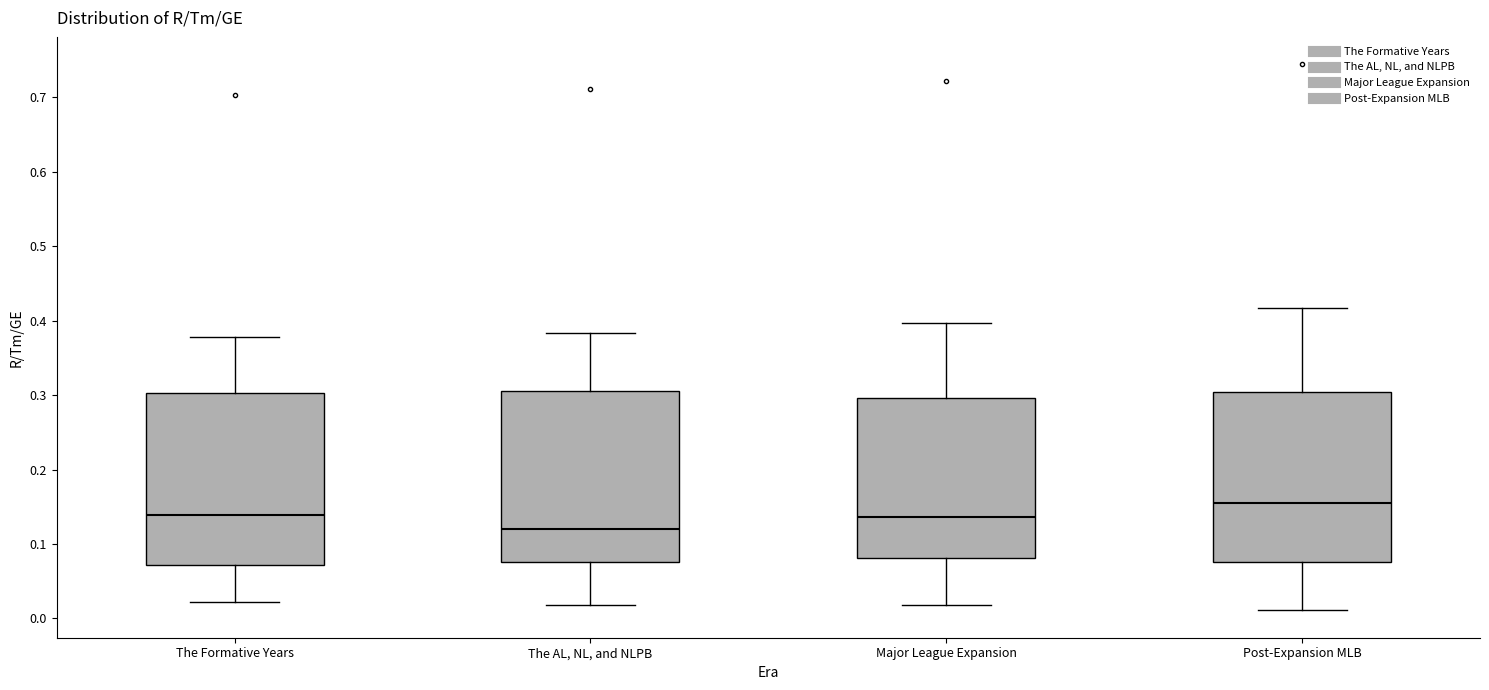

Where does the median line of the box for The AL, NL, and NLPB sit on the y-axis? The values are not printed on the chart, so give them approximately, as read against the axis.

0.12